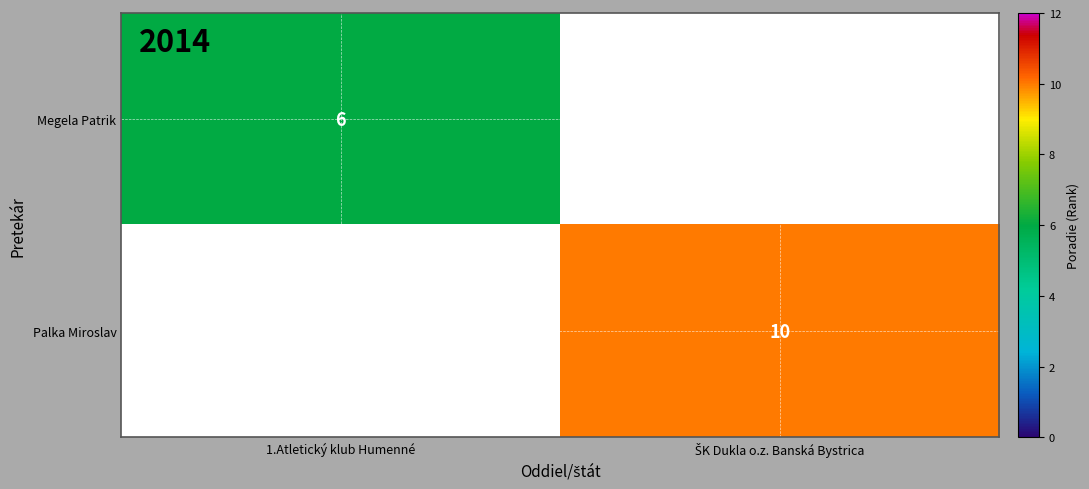

True or false: Megela Patrik has a value of 3 at 1.Atletický klub Humenné.

False